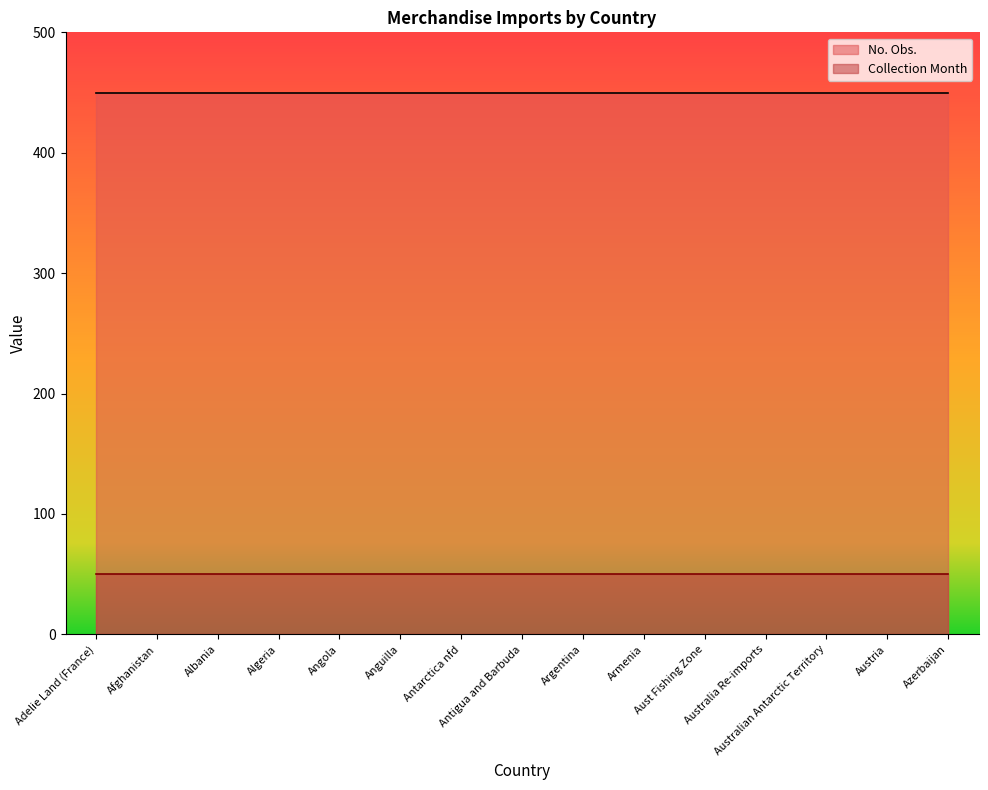

What is the spread (max minus min) of values at Albania?

400